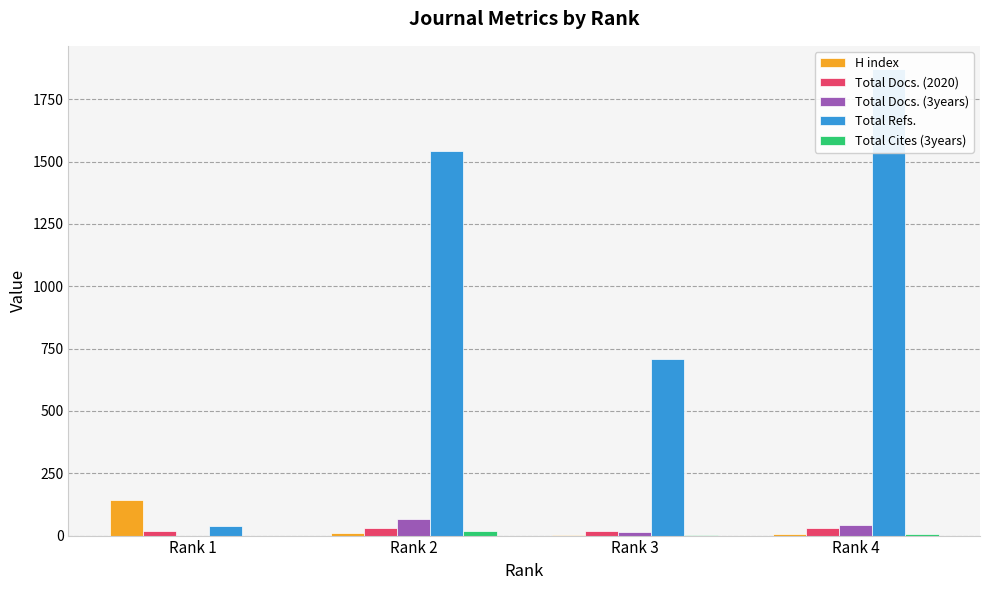

How many data points in Total Docs. (3years) are above 43?

1